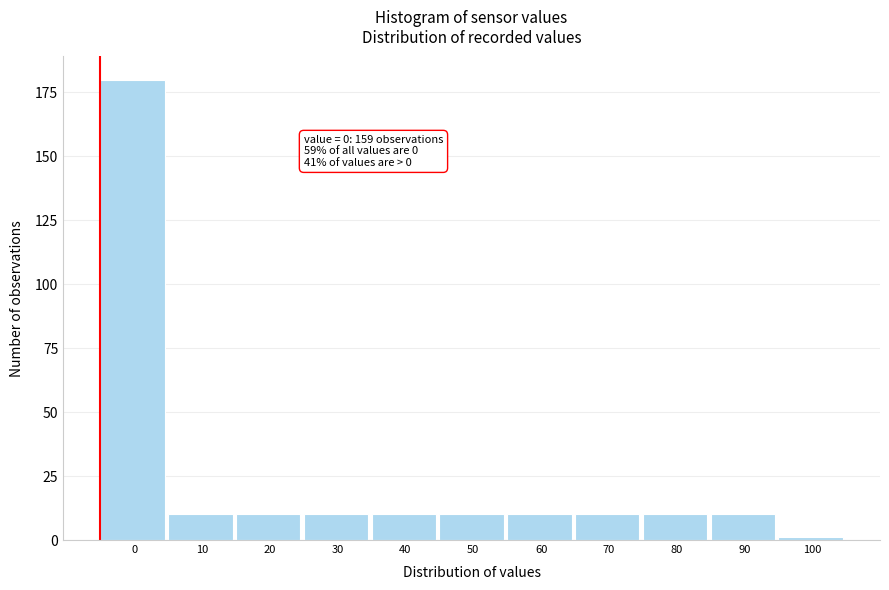

Reading left to right, list all the values displayed in this chart.

0=180	10=10	20=10	30=10	40=10	50=10	60=10	70=10	80=10	90=10	100=1